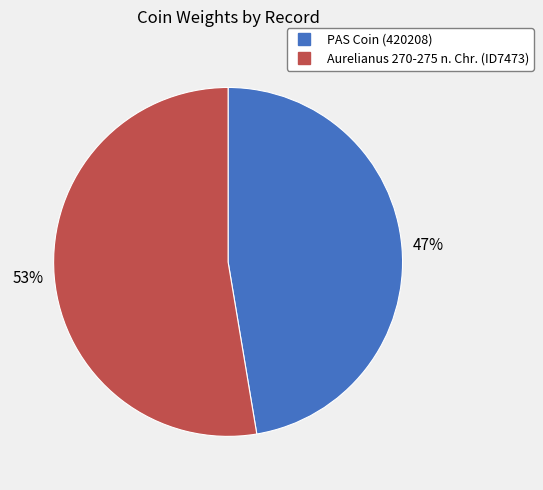

Rank the categories by value from highest to lowest.

Aurelianus 270-275 n. Chr. (ID7473), PAS Coin (420208)